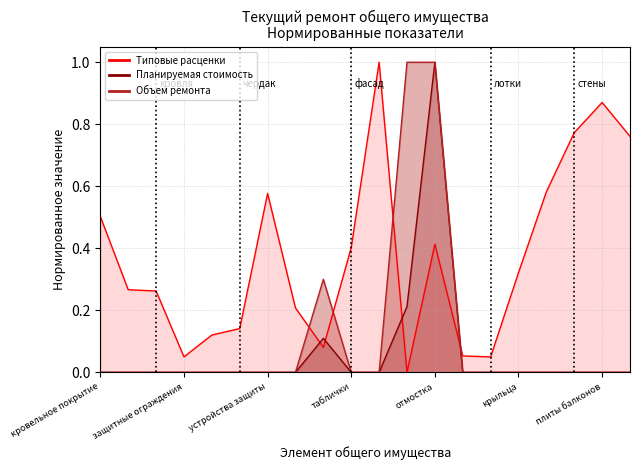

True or false: Планируемая стоимость ремонта and Объем ремонта cross at least once.

False